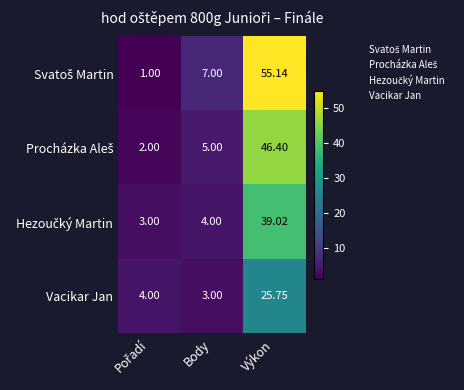

At which label does Vacikar Jan reach its peak?

Výkon